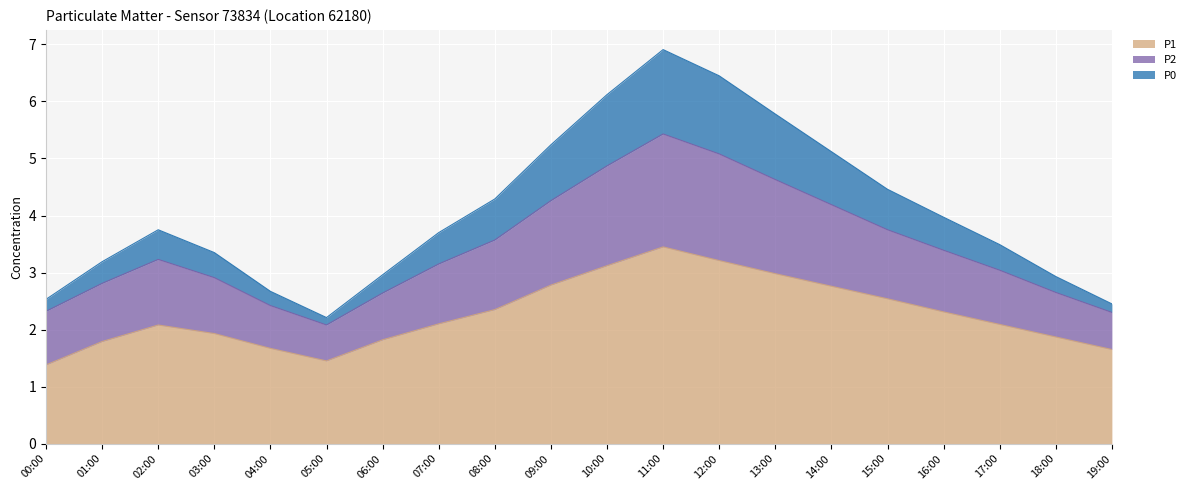

How many distinct data groups are displayed?

3